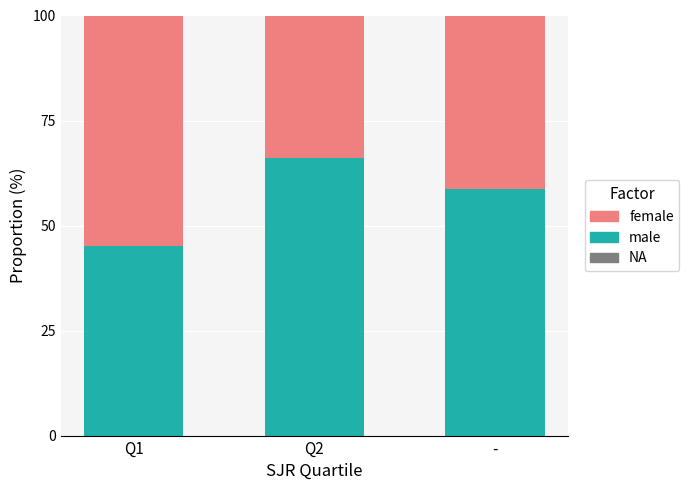

Reading right to left, what are the values for male?

-=58.8	Q2=66.2	Q1=45.1